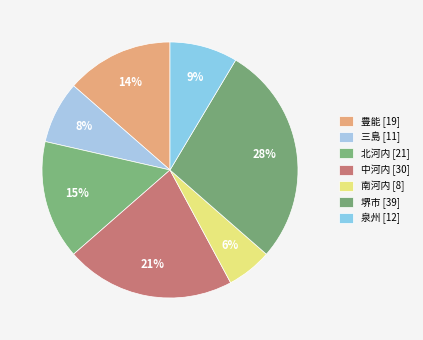

True or false: 堺市 accounts for 28% of the total.

True